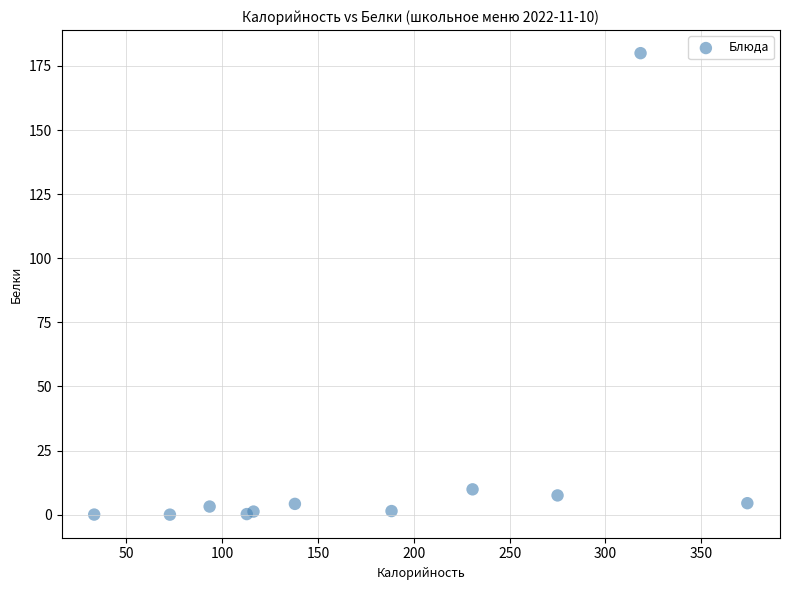

What Y value in the scatter plot is closest to 90?

9.9